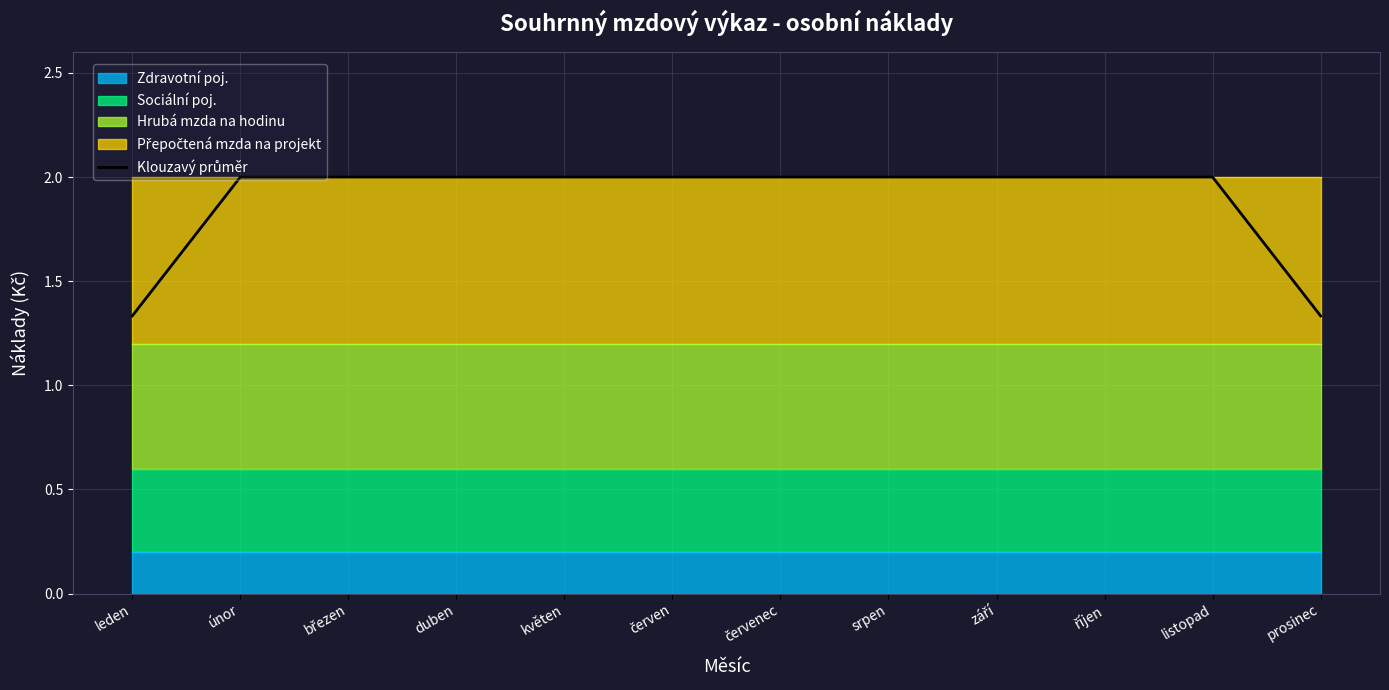

Where is the data nearest to the value 1?

leden